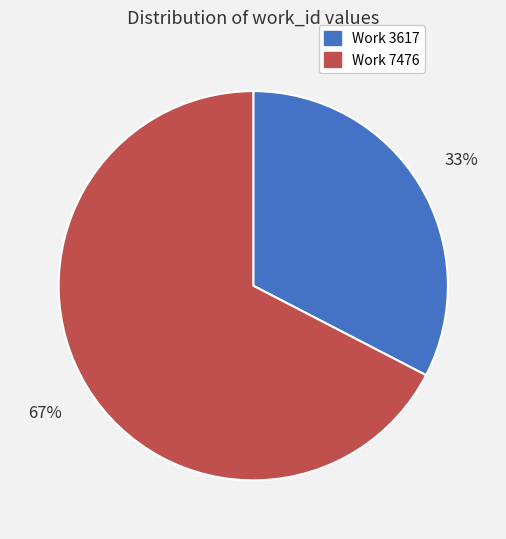

Between Work 7476 and Work 3617, which is larger?

Work 7476